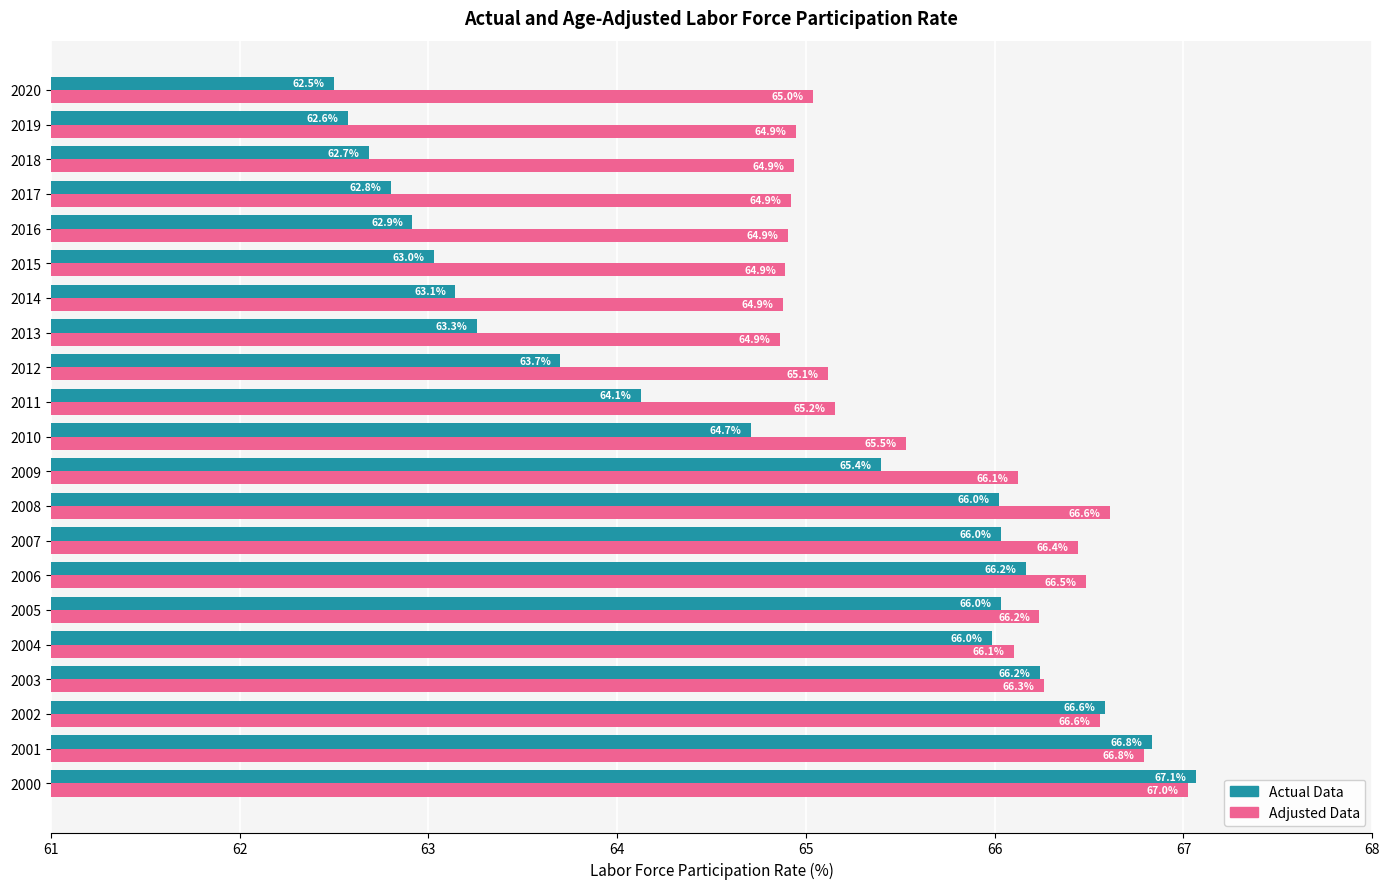

What is the difference between the highest and lowest values at 2020?

2.5